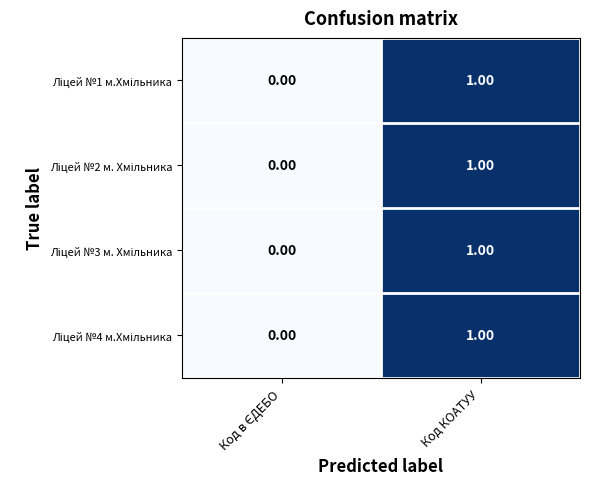

At which category does the chart reach its peak across all series?

Код КОАТУУ